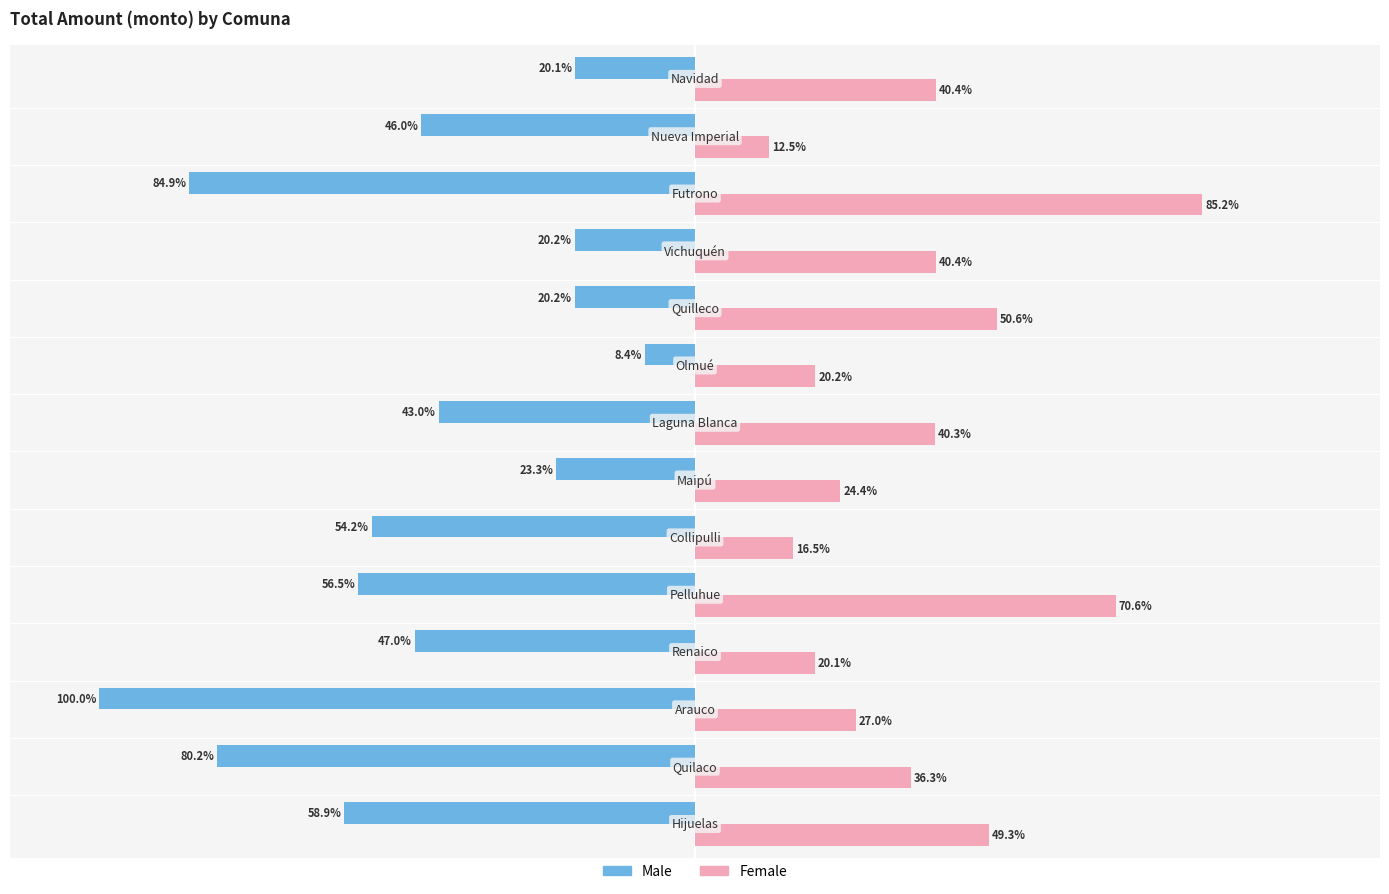

Which series has the largest range (max minus min)?

Male